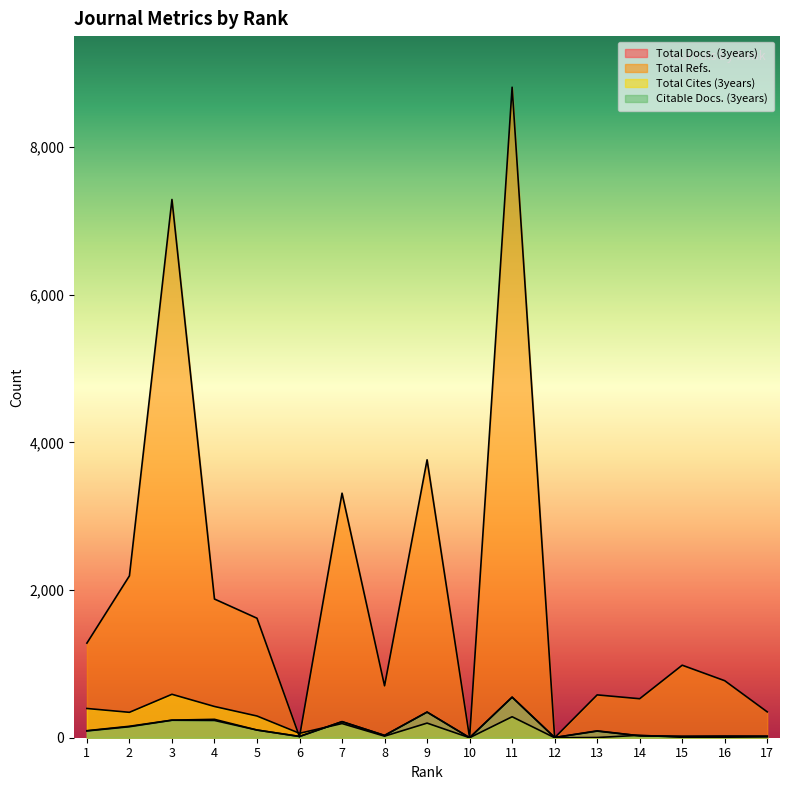

What is the sum of all Total Docs. (3years) values?

2184